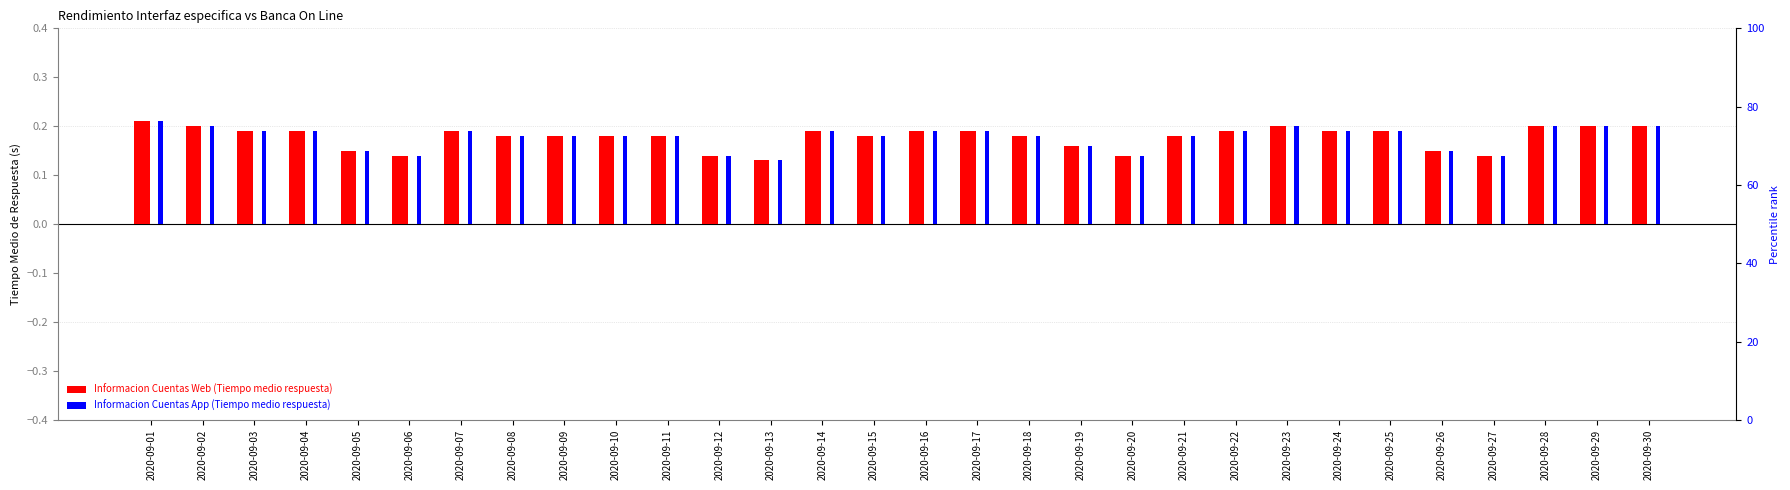

How many categories are shown in the chart?

30